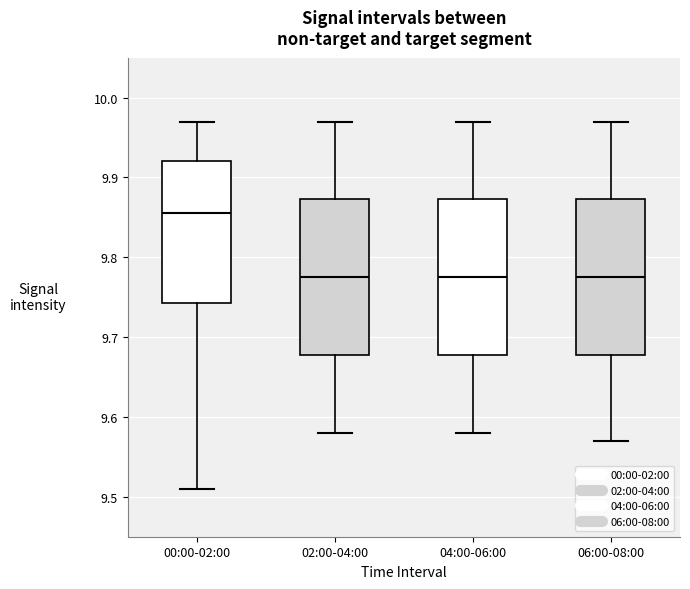

Reading left to right, read every box against the y-axis: the position of its median line, the range the box covers, and the ends of its whiskers. The values are not printed on the chart, so give them approximately, as read against the axis.

00:00-02:00: median 9.86, box 9.74 to 9.92, whiskers 9.51 to 9.97
02:00-04:00: median 9.78, box 9.68 to 9.87, whiskers 9.58 to 9.97
04:00-06:00: median 9.78, box 9.68 to 9.87, whiskers 9.58 to 9.97
06:00-08:00: median 9.78, box 9.68 to 9.87, whiskers 9.57 to 9.97